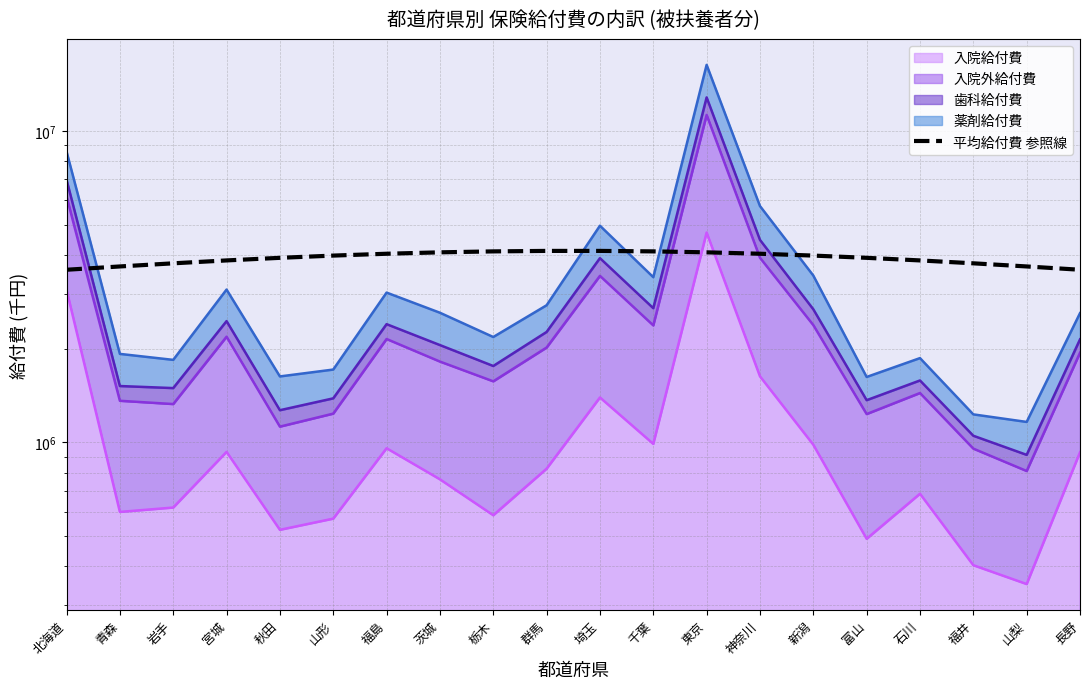

What is the difference between the maximum and minimum values?

535666.7